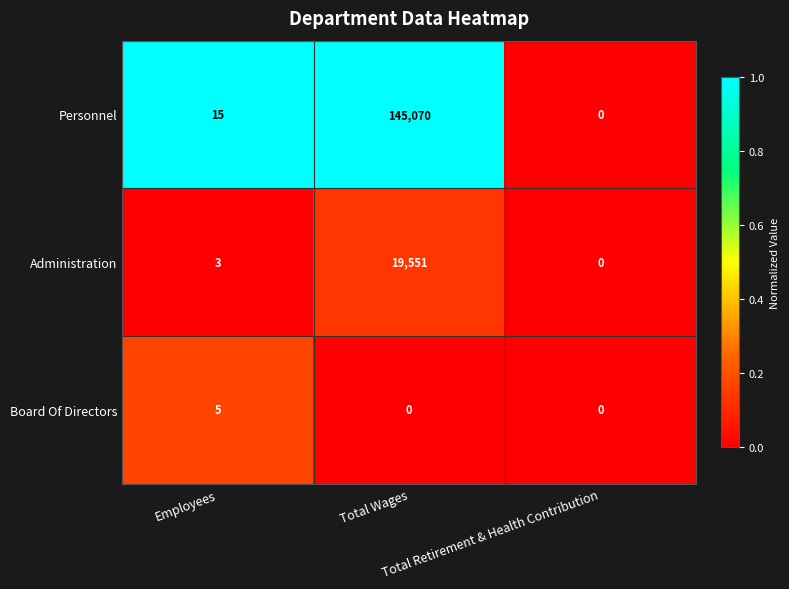

Rank the series by their maximum value, from highest to lowest.

Personnel, Administration, Board Of Directors